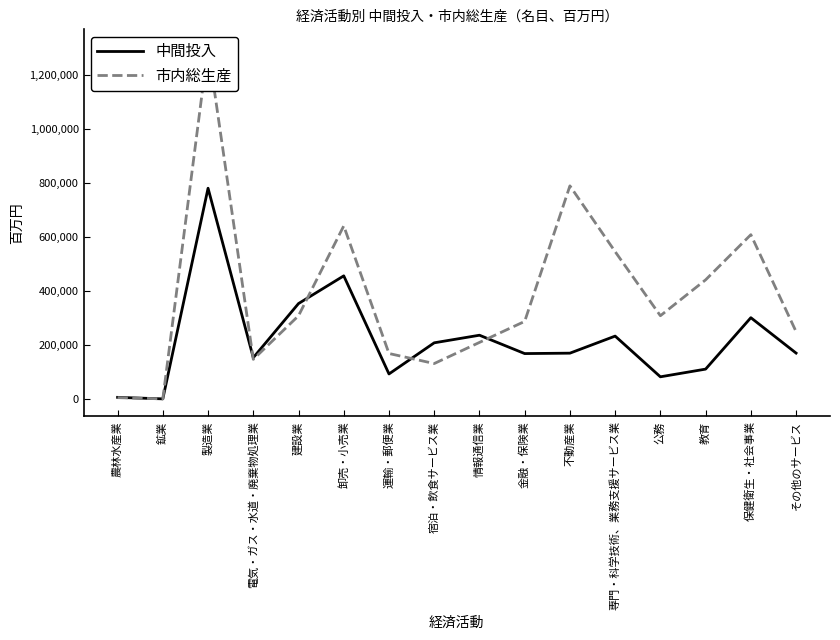

Is the value of 中間投入 at 専門・科学技術、業務支援サービス業 greater than the value of 市内総生産 at 卸売・小売業?

No